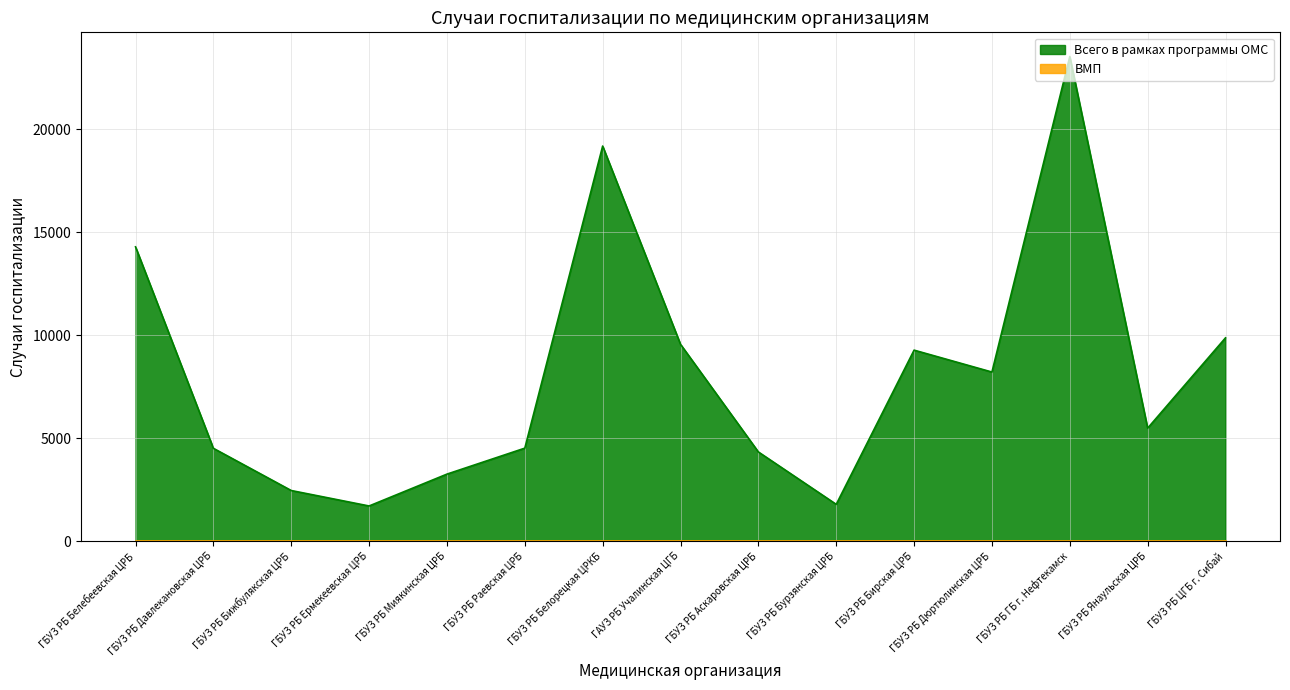

How many series are shown in this chart?

2